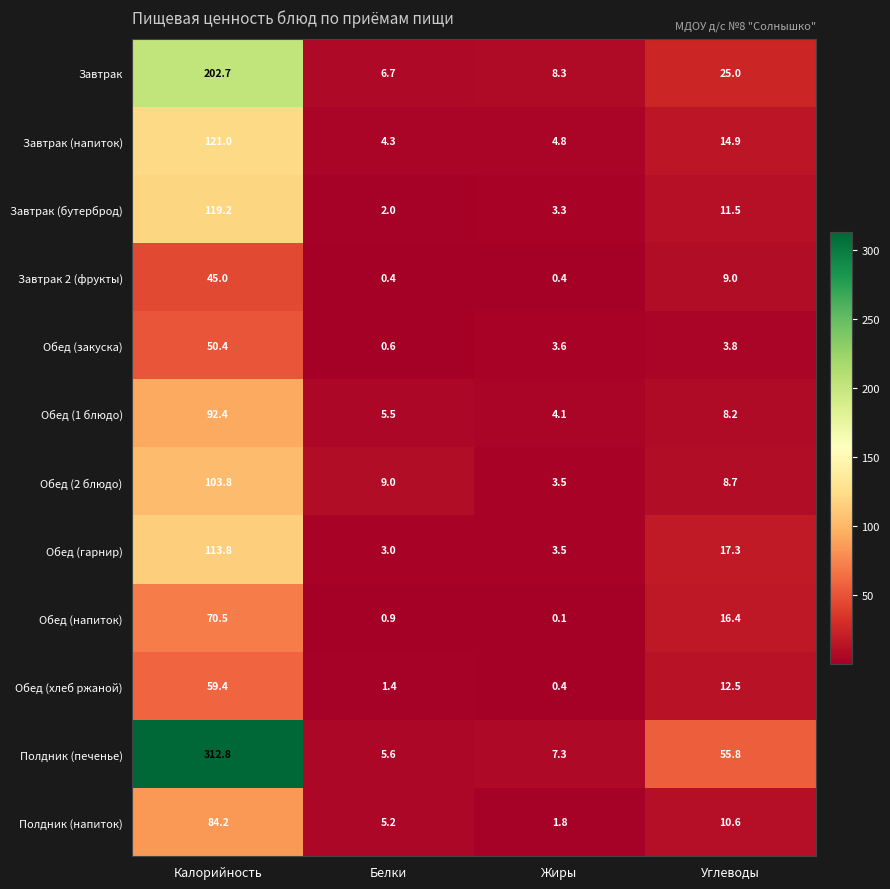

Which series changed the most between Калорийность and Белки?

Полдник (печенье)